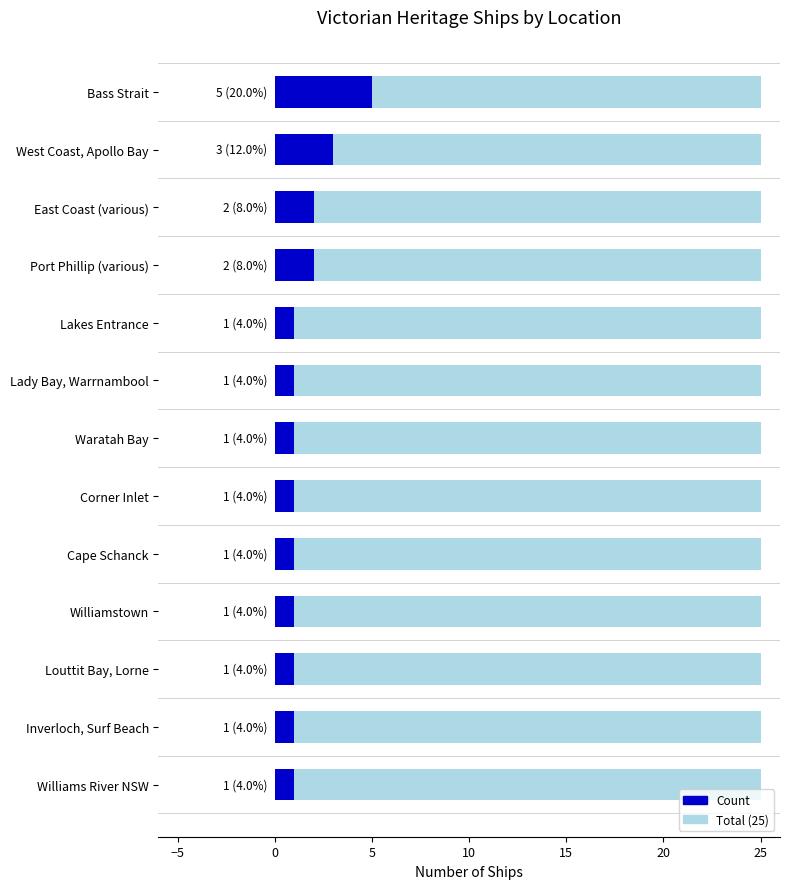

What is the sum of the values at Lakes Entrance and East Coast (various)?

3